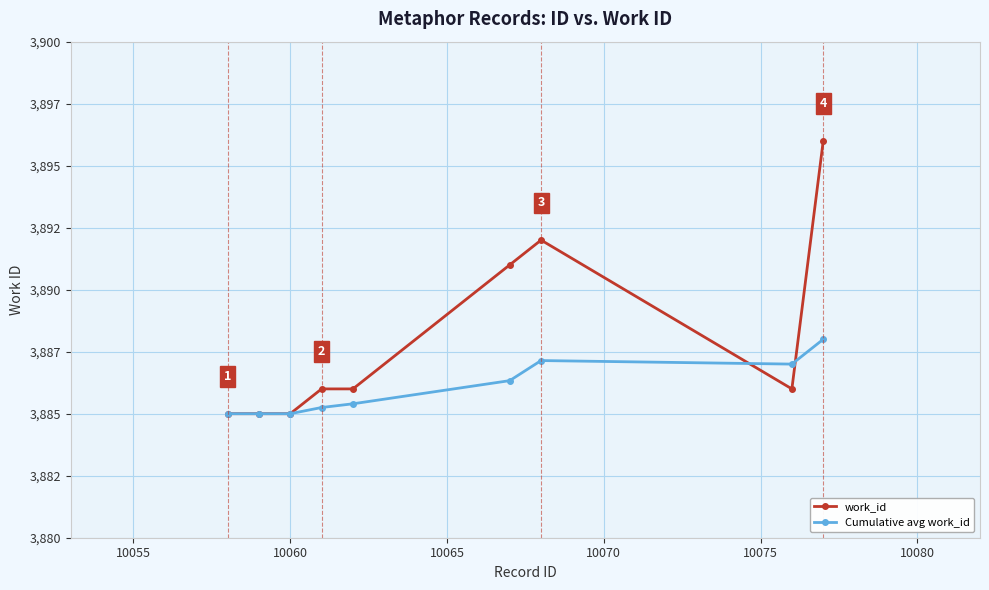

What are all the series names shown in the legend?

work_id, Cumulative avg work_id